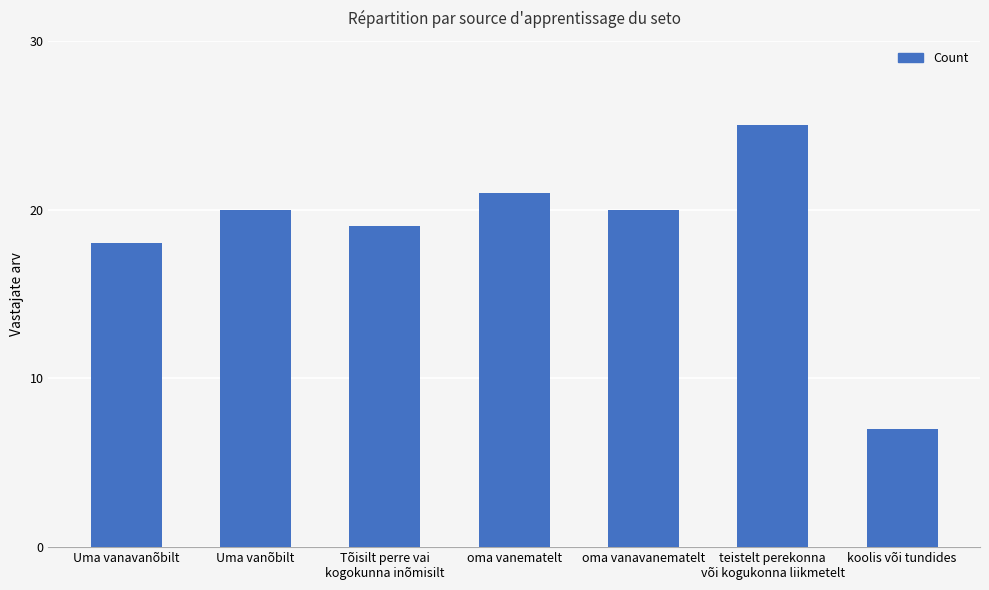

What is the difference between the maximum and second lowest values?

7